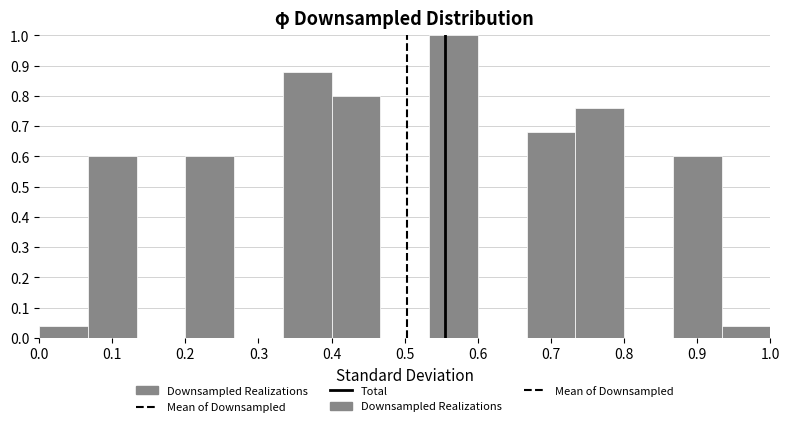

Reading left to right, transcribe this chart: for each bar, give the range it covers on the x-axis and its height. Neither the bar edges nor the heights are printed on the chart, so give them approximately, as read against the axes.

0.00 to 0.07: 0.04
0.07 to 0.13: 0.60
0.13 to 0.20: 0
0.20 to 0.27: 0.60
0.27 to 0.33: 0
0.33 to 0.40: 0.88
0.40 to 0.47: 0.80
0.47 to 0.53: 0
0.53 to 0.60: 1.00
0.60 to 0.67: 0
0.67 to 0.73: 0.68
0.73 to 0.80: 0.76
0.80 to 0.87: 0
0.87 to 0.93: 0.60
0.93 to 1.00: 0.04